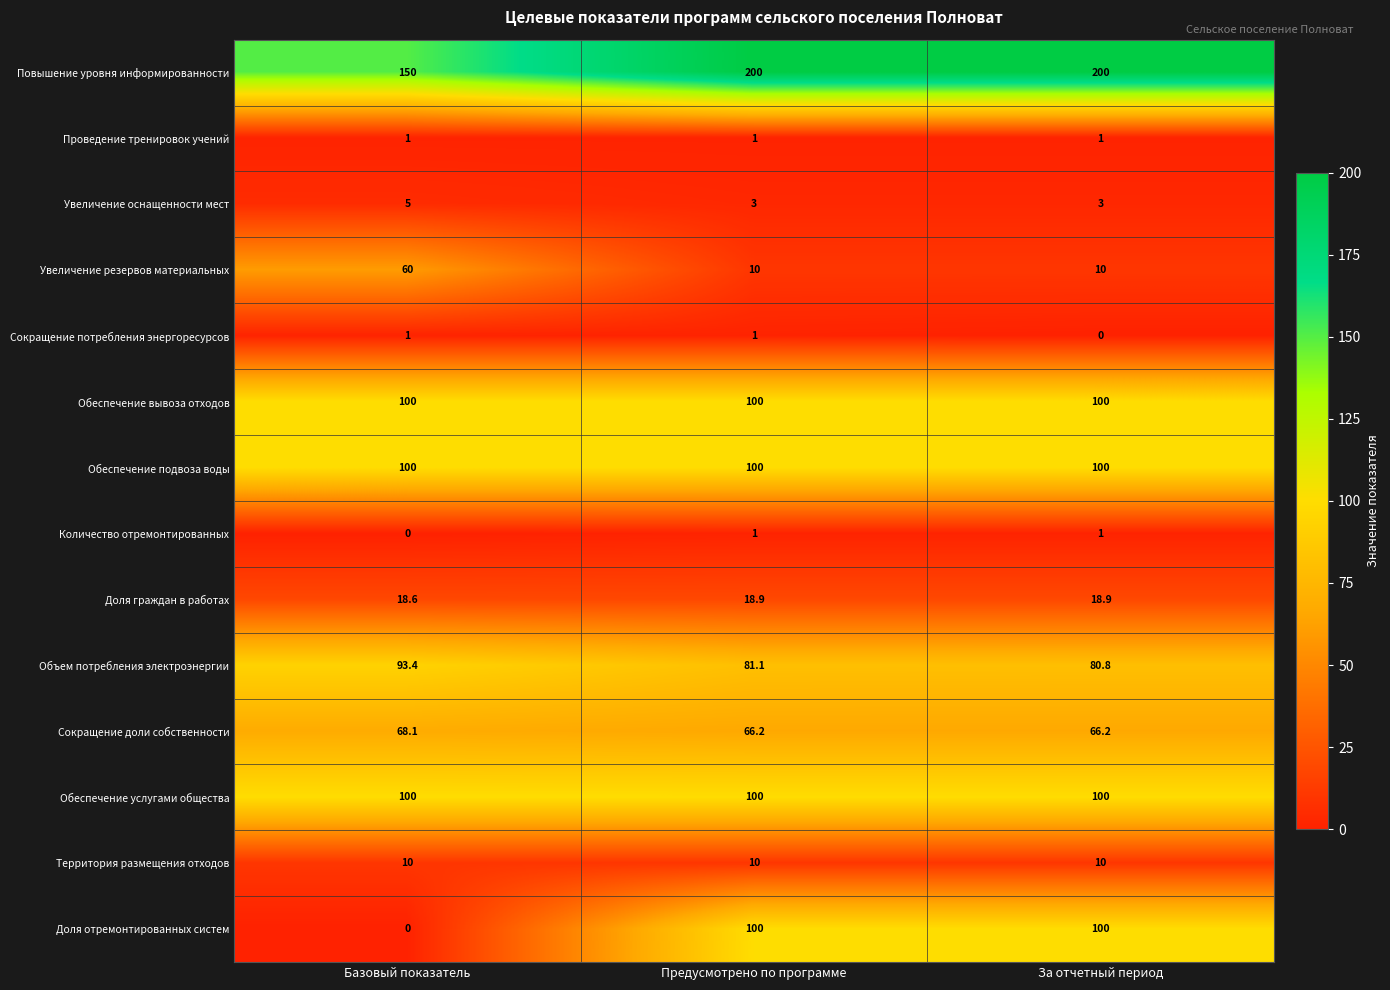

Count the number of data series in this chart.

14